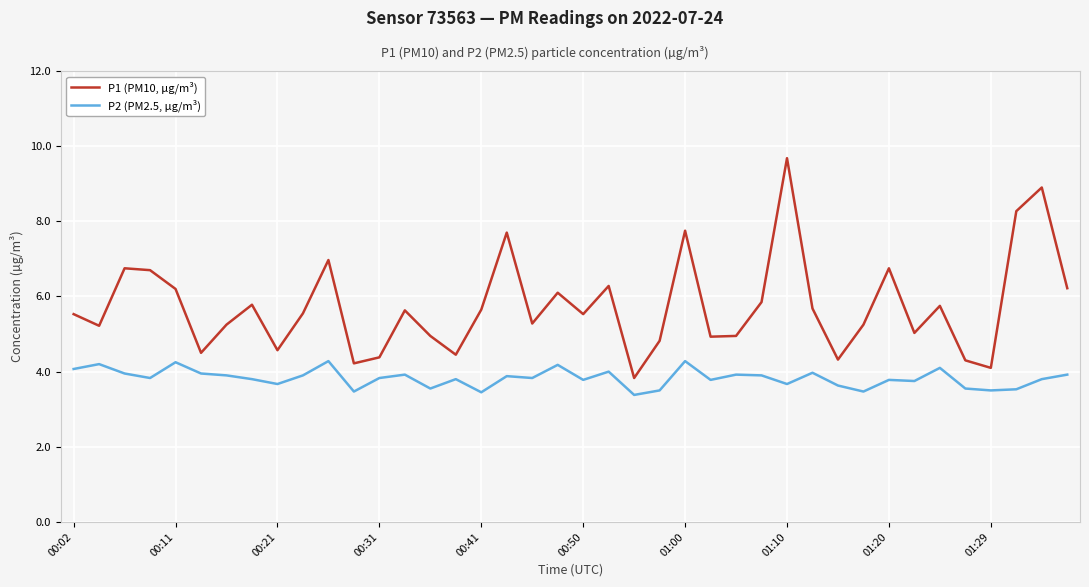

Which series has the largest range (max minus min)?

P1 (PM10, µg/m³)